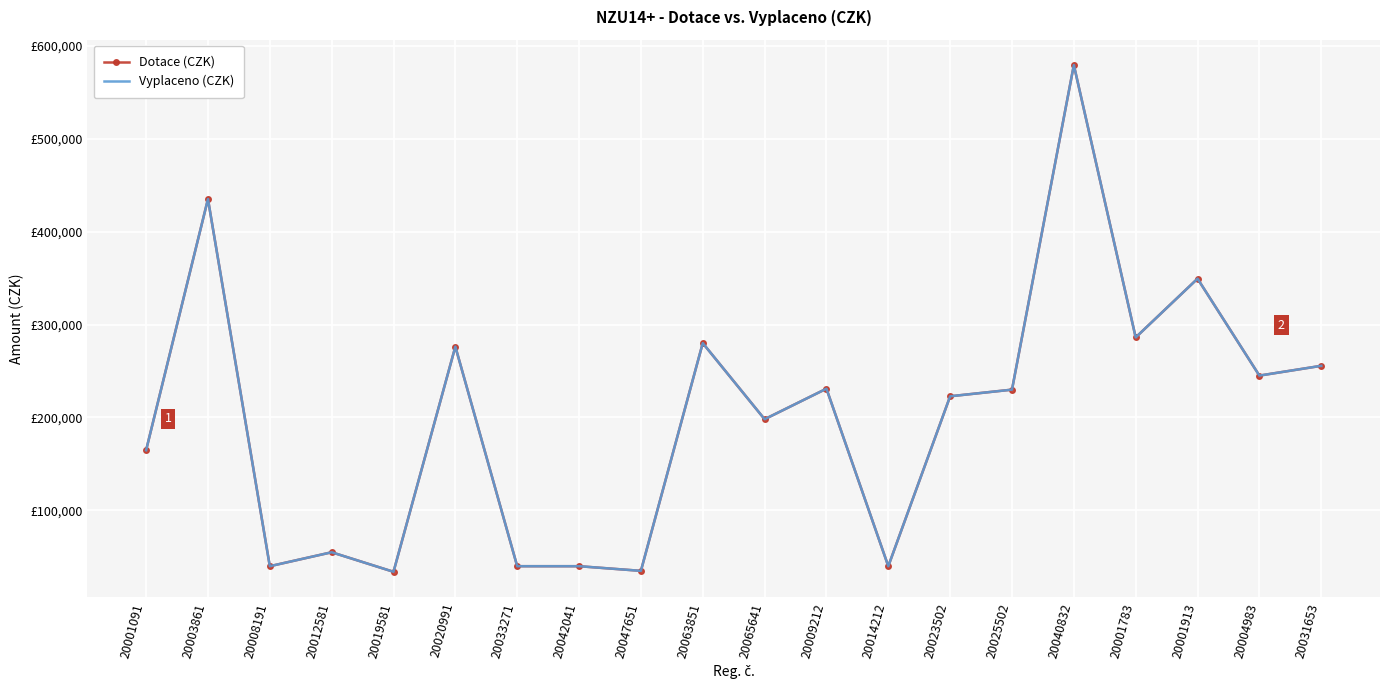

Where does the Dotace (CZK) series first go above 229949?

20003861